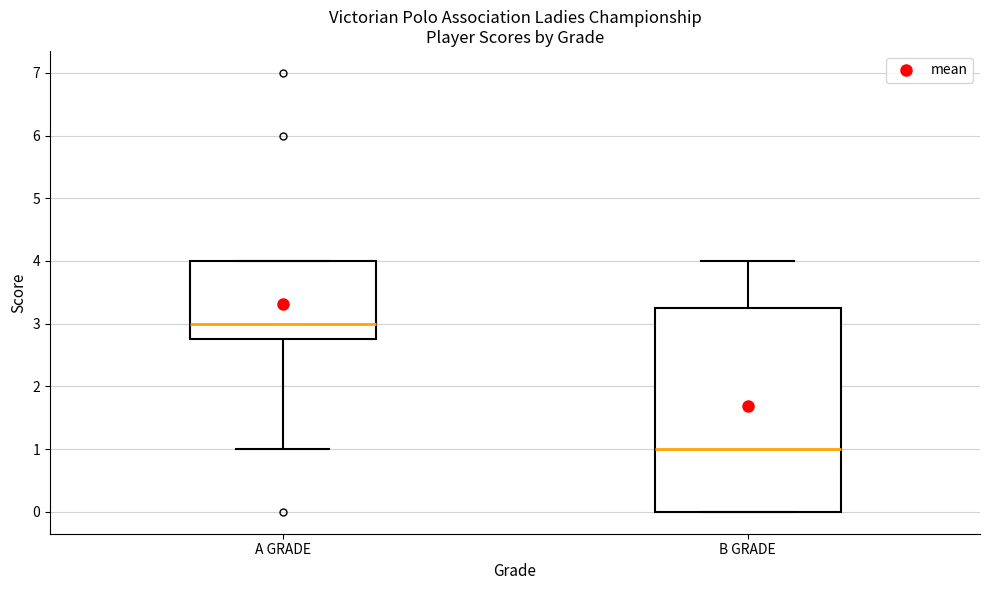

Where is the lower edge of the box for A GRADE on the y-axis? The values are not printed on the chart, so give them approximately, as read against the axis.

2.8